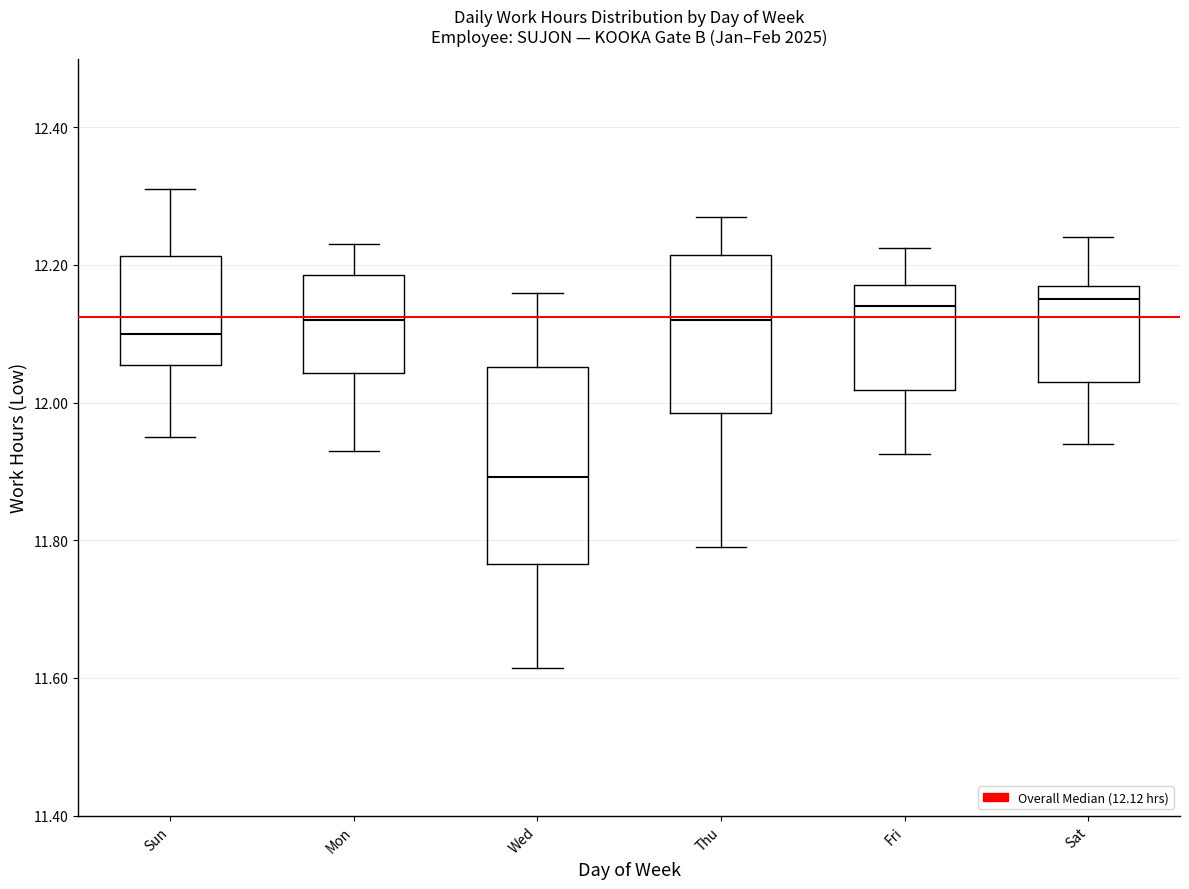

Reading left to right, read every box against the y-axis: the position of its median line, the range the box covers, and the ends of its whiskers. The values are not printed on the chart, so give them approximately, as read against the axis.

Sun: median 12.10, box 12.06 to 12.22, whiskers 11.96 to 12.32
Mon: median 12.12, box 12.04 to 12.18, whiskers 11.94 to 12.24
Wed: median 11.90, box 11.76 to 12.06, whiskers 11.62 to 12.16
Thu: median 12.12, box 11.98 to 12.22, whiskers 11.80 to 12.28
Fri: median 12.14, box 12.02 to 12.18, whiskers 11.92 to 12.22
Sat: median 12.16, box 12.04 to 12.18, whiskers 11.94 to 12.24